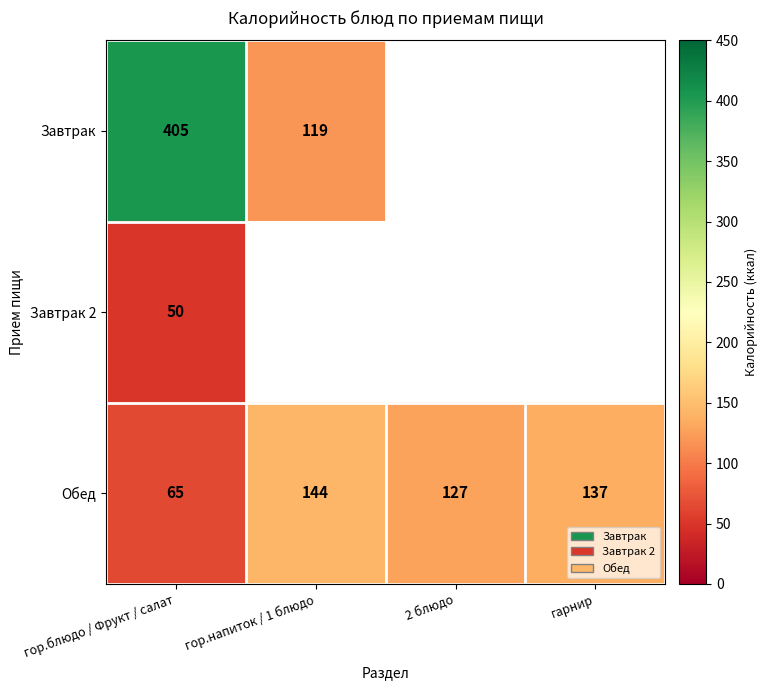

At which category is the sum across all series the highest?

гор.блюдо / Фрукт / салат